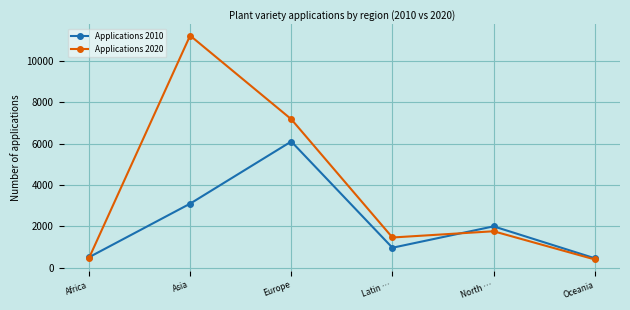

What is the difference between the Applications 2020 values at Asia and Africa?

10748